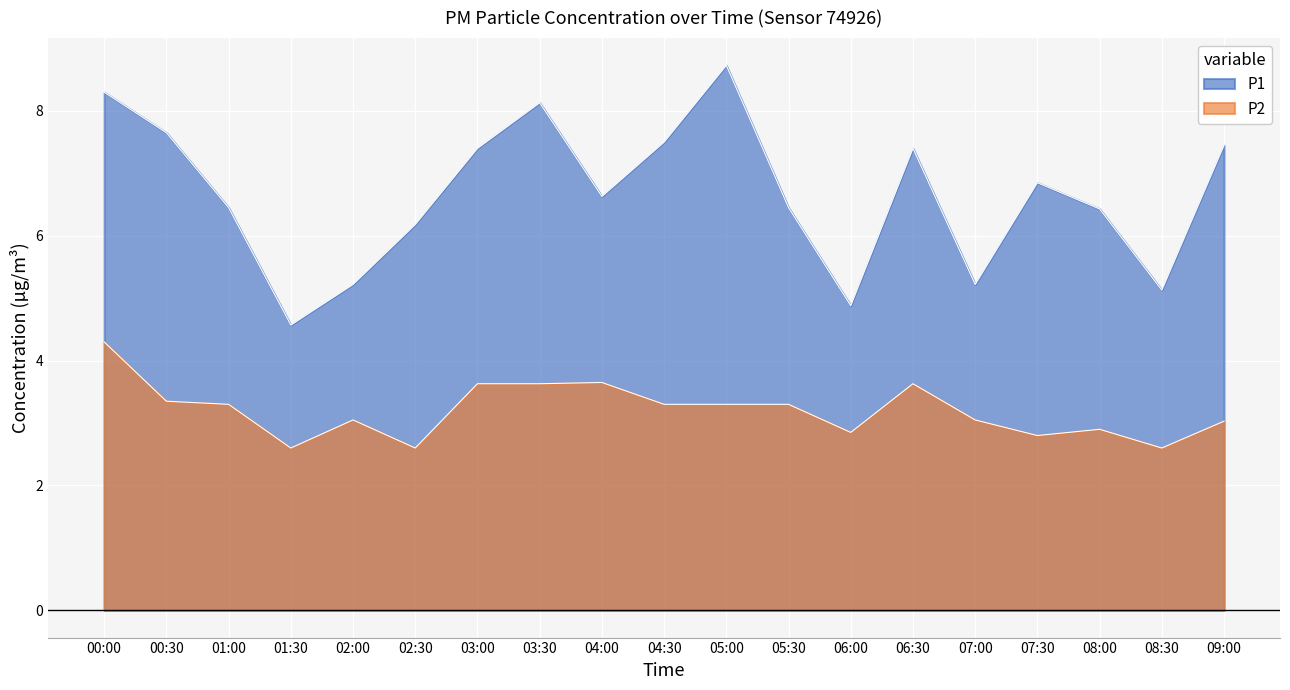

Does the chart display data point markers on the line(s)?

No